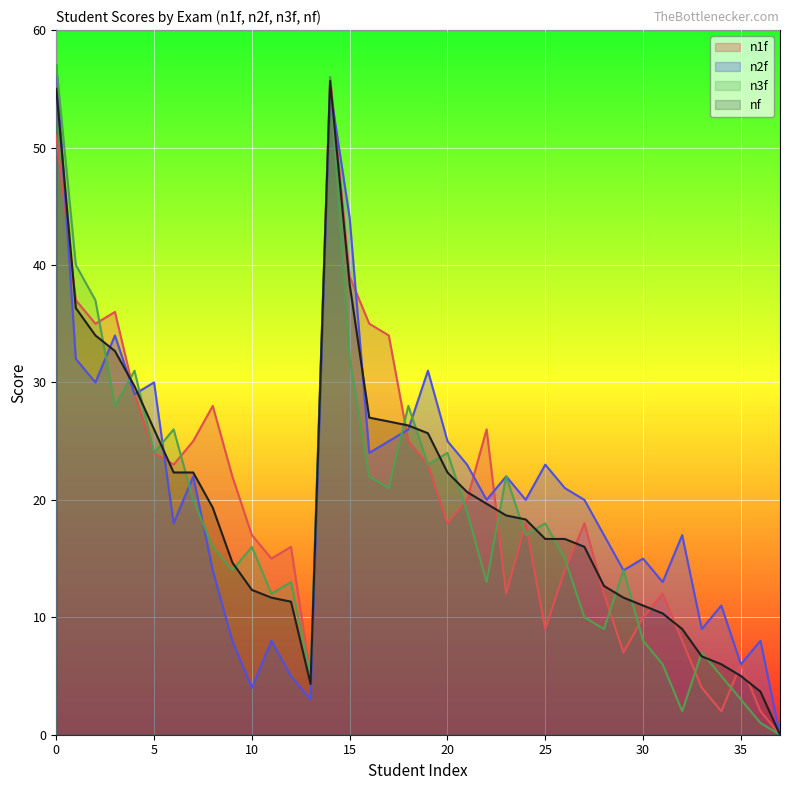

What is the greatest value displayed?

57.0